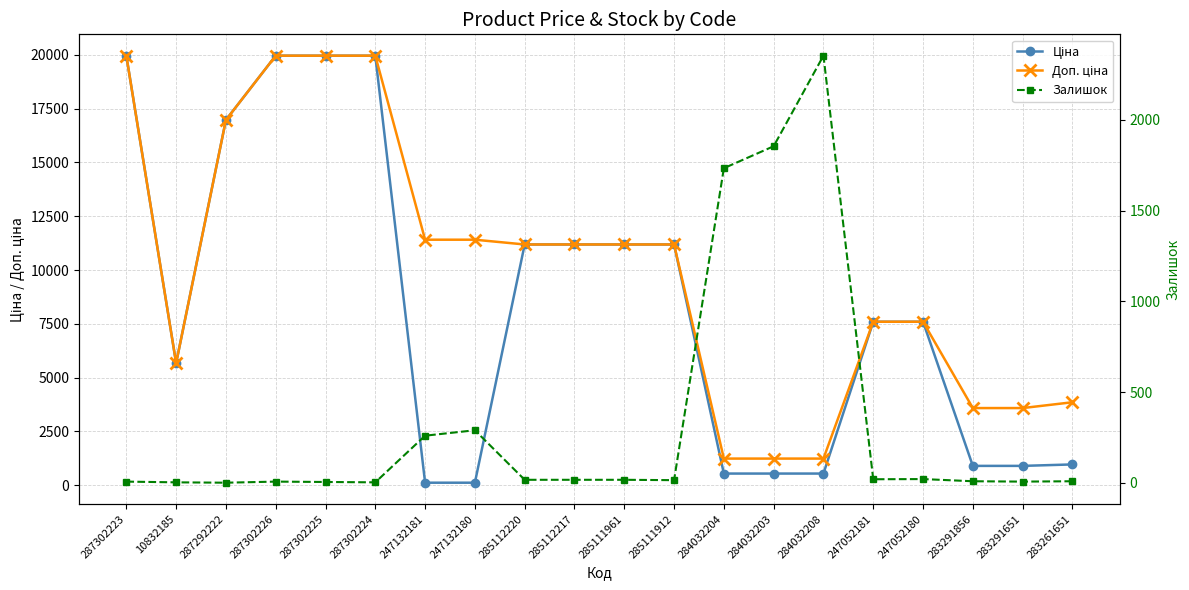

Which category has the lowest value in the Доп. ціна series?

284032204